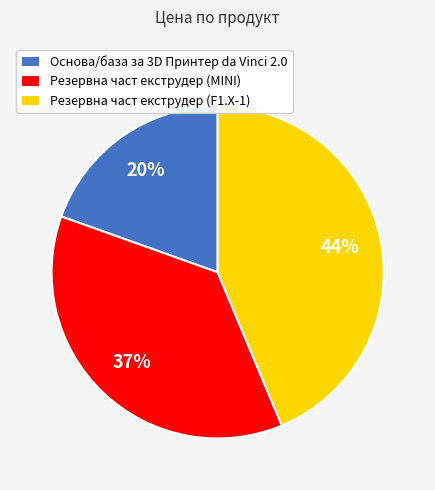

What percentage is the Резервна част екструдер (F1.X-1) slice, to the nearest percent?

44%